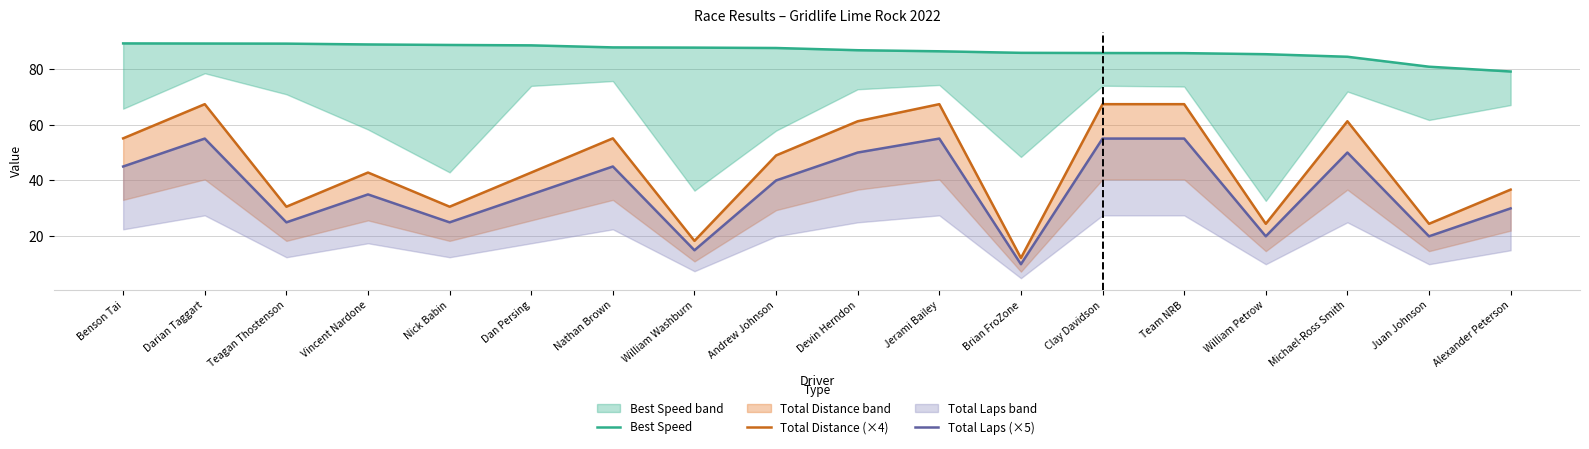

At which label is Total Laps (×5) closest to 32?

Alexander Peterson